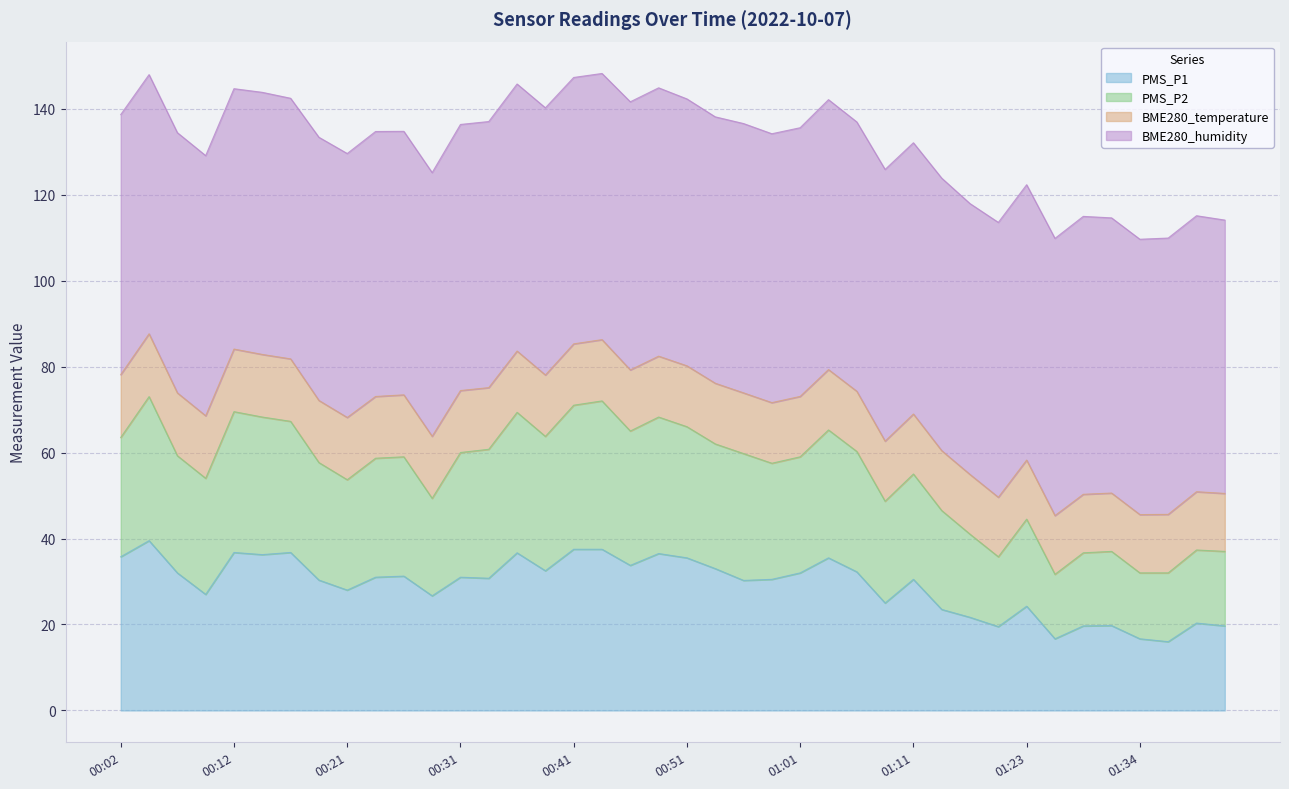

How many lines are shown in the chart?

4